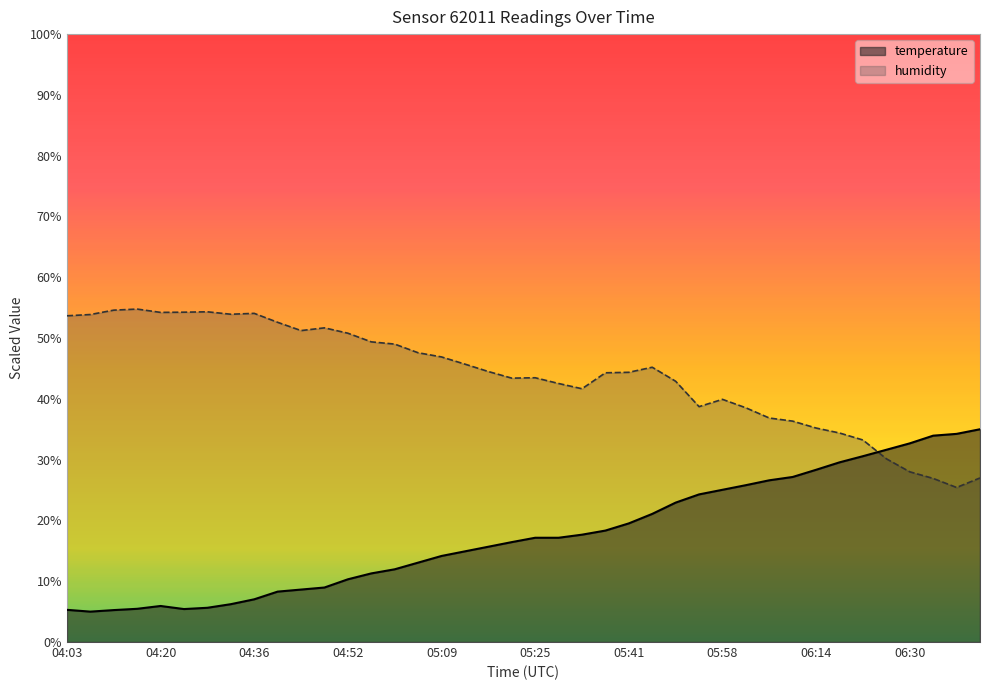

Which series has the largest range (max minus min)?

temperature